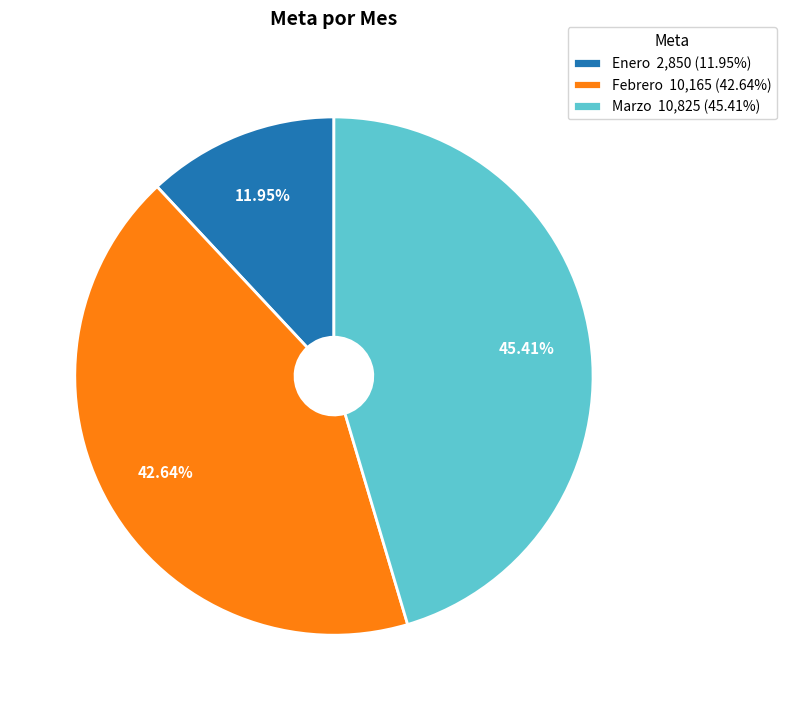

Is there any slice that represents more than half of the pie?

No